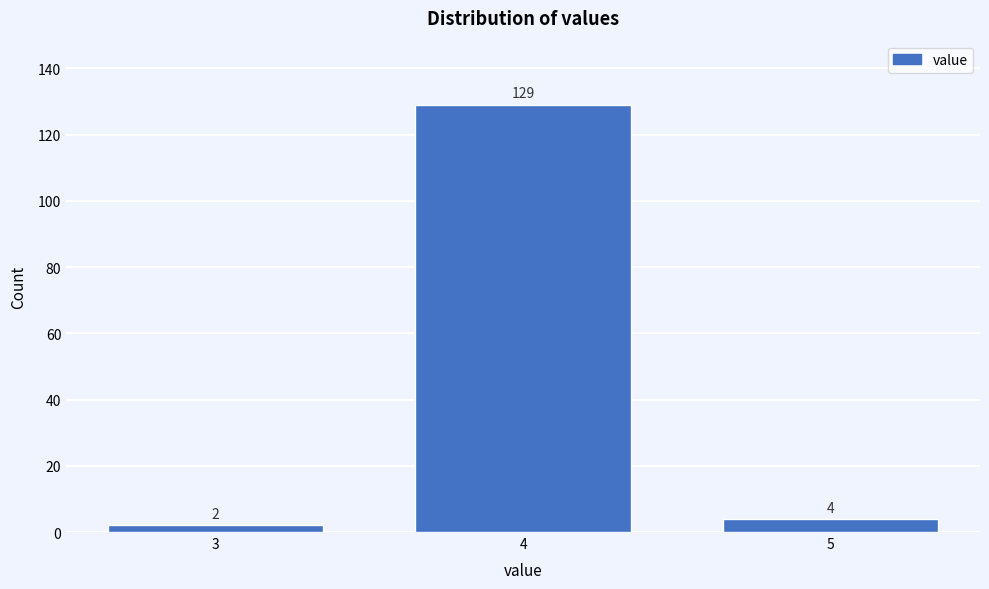

Reading left to right, extract all data points from this chart.

2	129	4